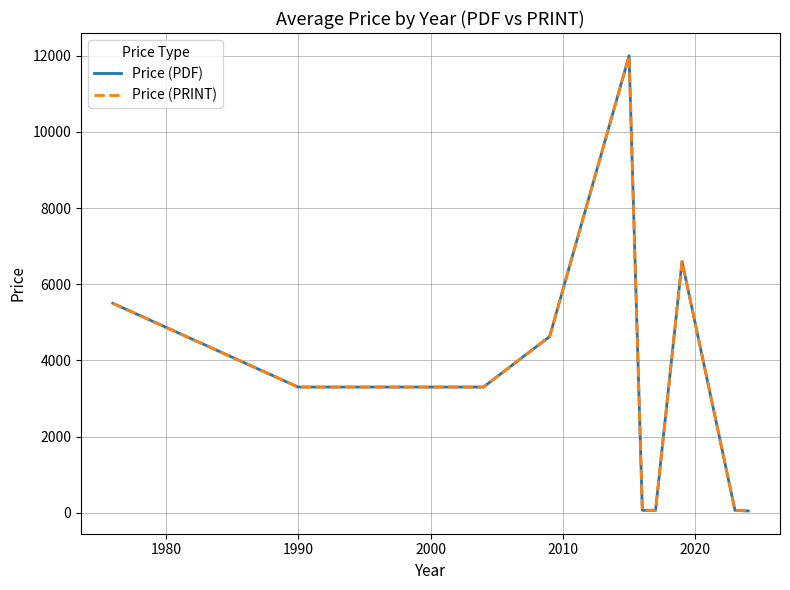

True or false: Price (PDF) and Price (PRINT) cross at least once.

False